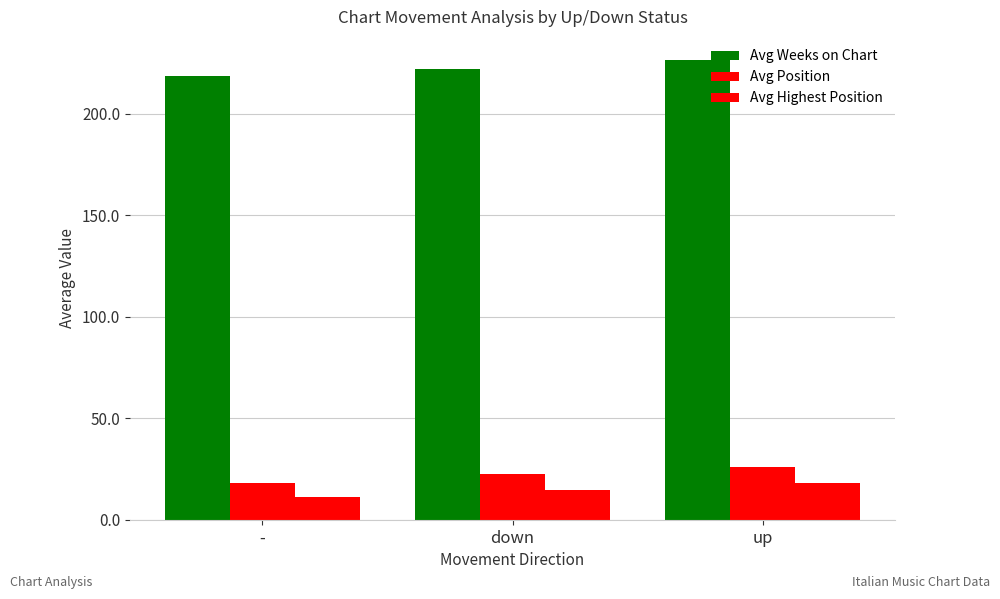

Rank the categories by Avg Position value from highest to lowest.

up, down, -